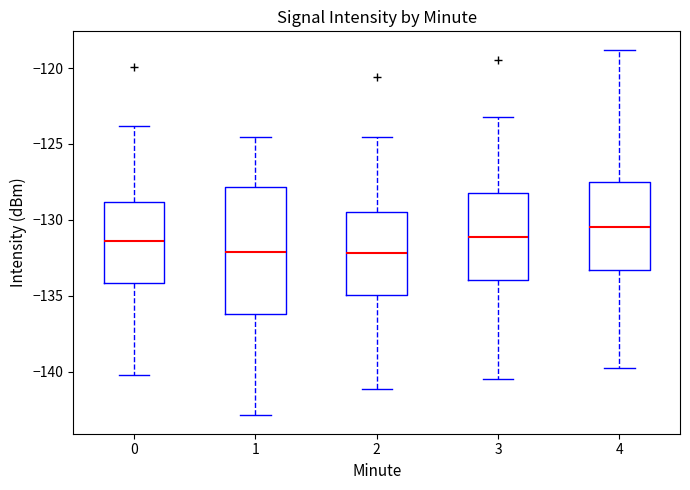

Reading left to right, read every box against the y-axis: the position of its median line, the range the box covers, and the ends of its whiskers. The values are not printed on the chart, so give them approximately, as read against the axis.

0: median -131.5, box -134.0 to -129.0, whiskers -140.0 to -124.0
1: median -132.0, box -136.0 to -128.0, whiskers -143.0 to -124.5
2: median -132.0, box -135.0 to -129.5, whiskers -141.0 to -124.5
3: median -131.0, box -134.0 to -128.0, whiskers -140.5 to -123.0
4: median -130.5, box -133.5 to -127.5, whiskers -140.0 to -119.0